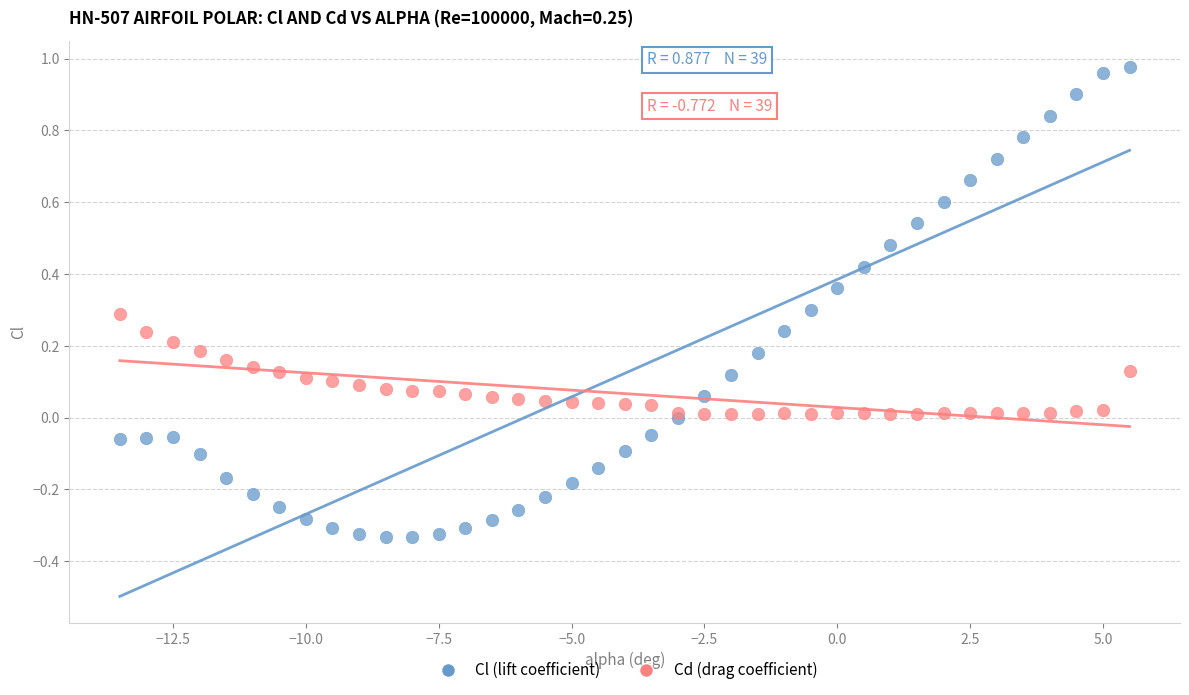

Which series has the widest spread of Y values?

Cl (lift coefficient)